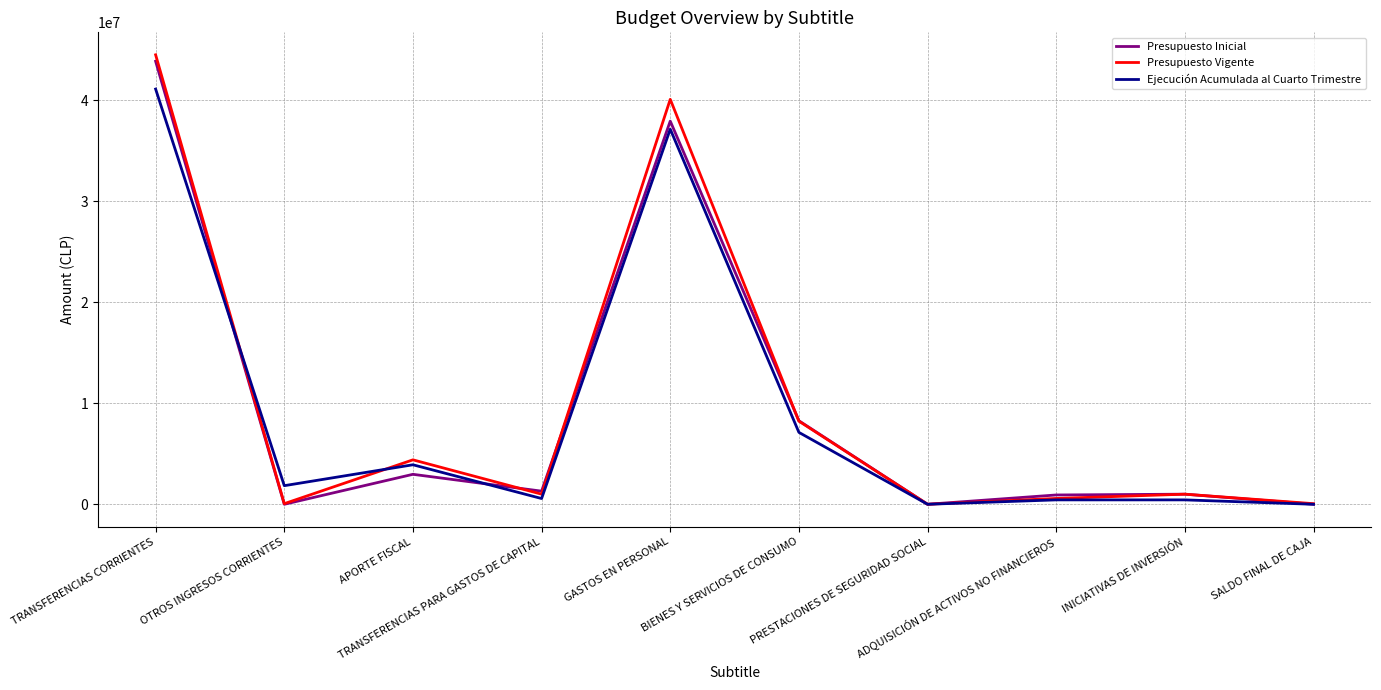

What is the highest value of the Ejecución Acumulada al Cuarto Trimestre series?

41100534